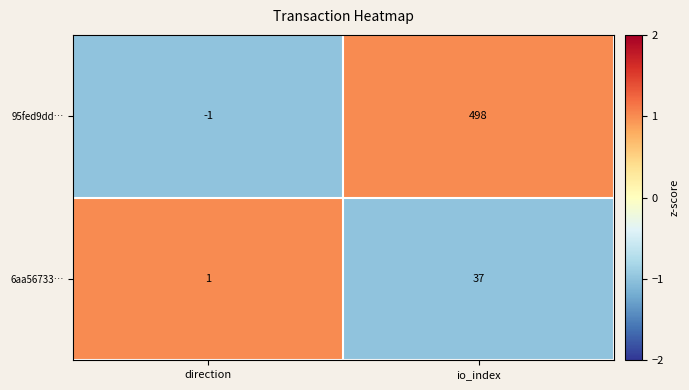

Read the 6aa56733… value at io_index, to the nearest 5.

35